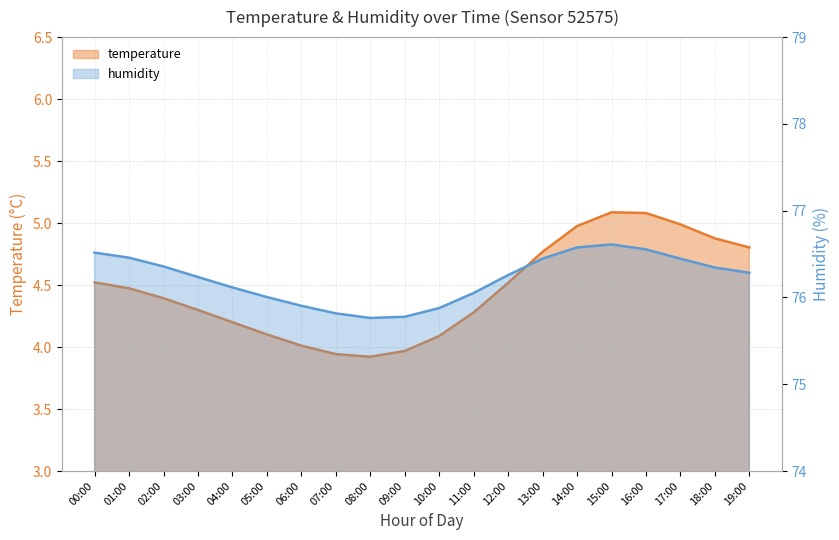

Reading right to left, transcribe all the data shown in this chart.

temperature: 19:00=4.8	18:00=4.9	17:00=5.0	16:00=5.1	15:00=5.1	14:00=5.0	13:00=4.8	12:00=4.5	11:00=4.3	10:00=4.1	09:00=4.0	08:00=3.9	07:00=3.9	06:00=4.0	05:00=4.1	04:00=4.2	03:00=4.3	02:00=4.4	01:00=4.5	00:00=4.5
humidity: 19:00=76.3	18:00=76.3	17:00=76.4	16:00=76.6	15:00=76.6	14:00=76.6	13:00=76.4	12:00=76.3	11:00=76.1	10:00=75.9	09:00=75.8	08:00=75.8	07:00=75.8	06:00=75.9	05:00=76.0	04:00=76.1	03:00=76.2	02:00=76.4	01:00=76.5	00:00=76.5